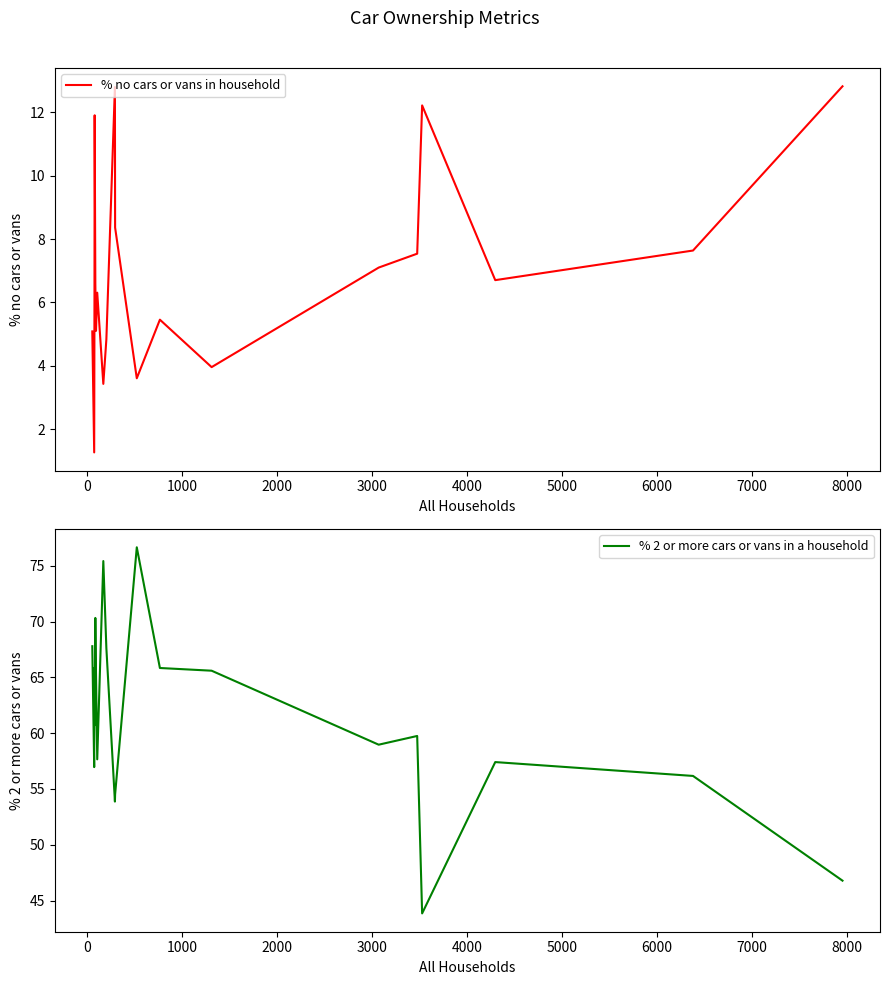

Which series has the largest total across all categories?

% 2 or more cars or vans in a household